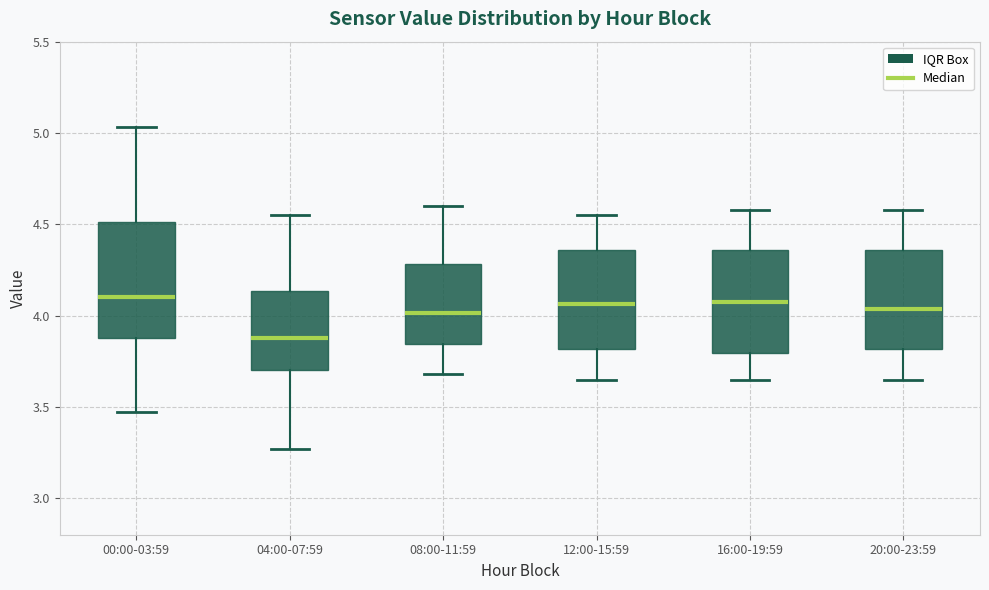

Reading left to right, read every box against the y-axis: the position of its median line, the range the box covers, and the ends of its whiskers. The values are not printed on the chart, so give them approximately, as read against the axis.

00:00-03:59: median 4.10, box 3.90 to 4.50, whiskers 3.45 to 5.05
04:00-07:59: median 3.90, box 3.70 to 4.15, whiskers 3.25 to 4.55
08:00-11:59: median 4.00, box 3.85 to 4.30, whiskers 3.70 to 4.60
12:00-15:59: median 4.05, box 3.80 to 4.35, whiskers 3.65 to 4.55
16:00-19:59: median 4.10, box 3.80 to 4.35, whiskers 3.65 to 4.60
20:00-23:59: median 4.05, box 3.80 to 4.35, whiskers 3.65 to 4.60